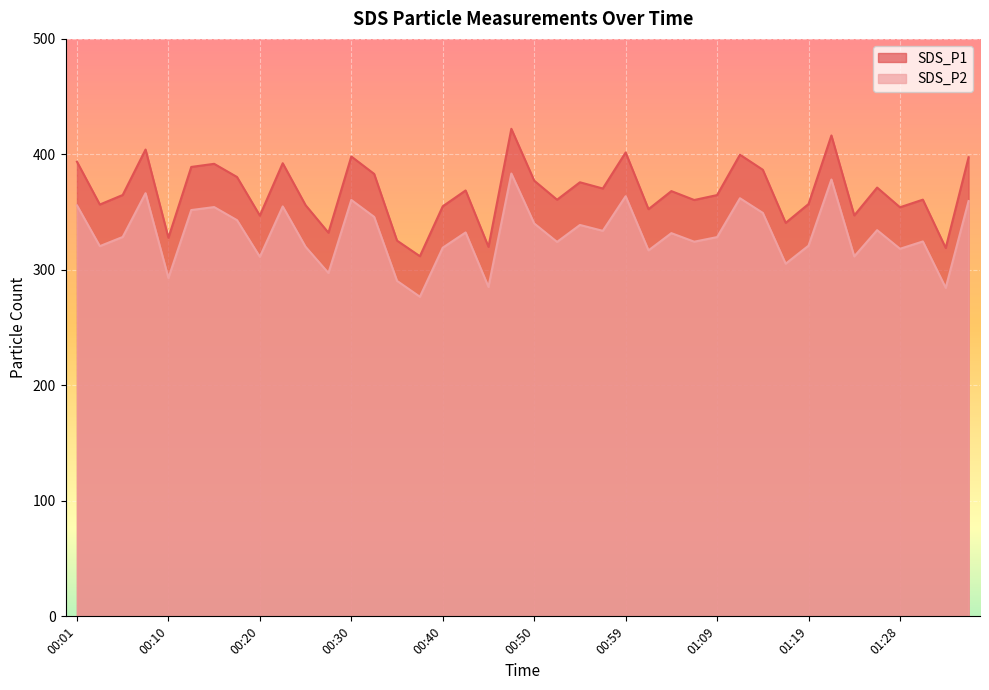

Which series has the largest total across all categories?

SDS_P1